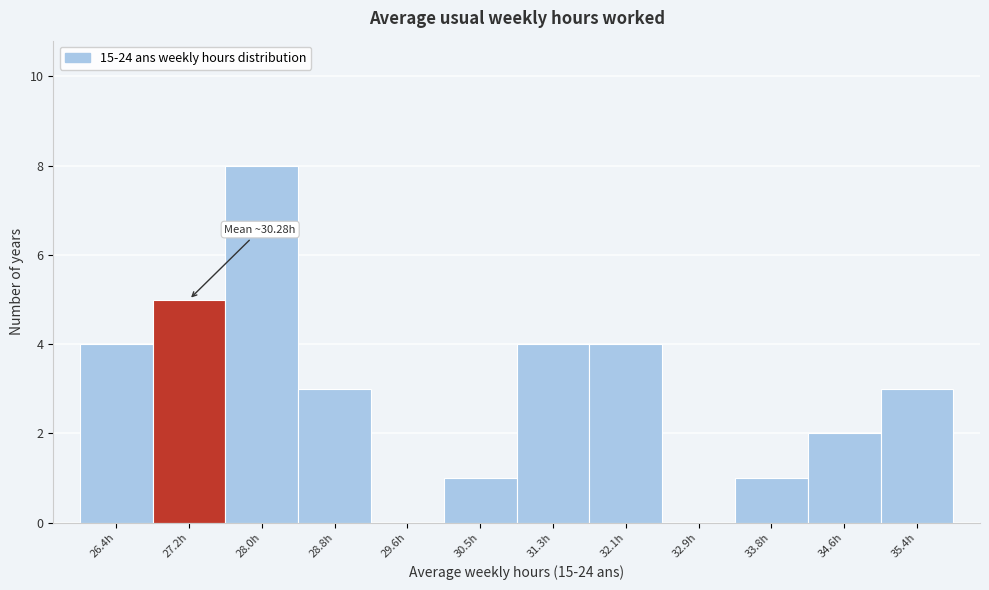

Reading left to right, what are all the values shown in this chart?

26.4h=4	27.2h=5	28.0h=8	28.8h=3	29.6h=0	30.5h=1	31.3h=4	32.1h=4	32.9h=0	33.8h=1	34.6h=2	35.4h=3